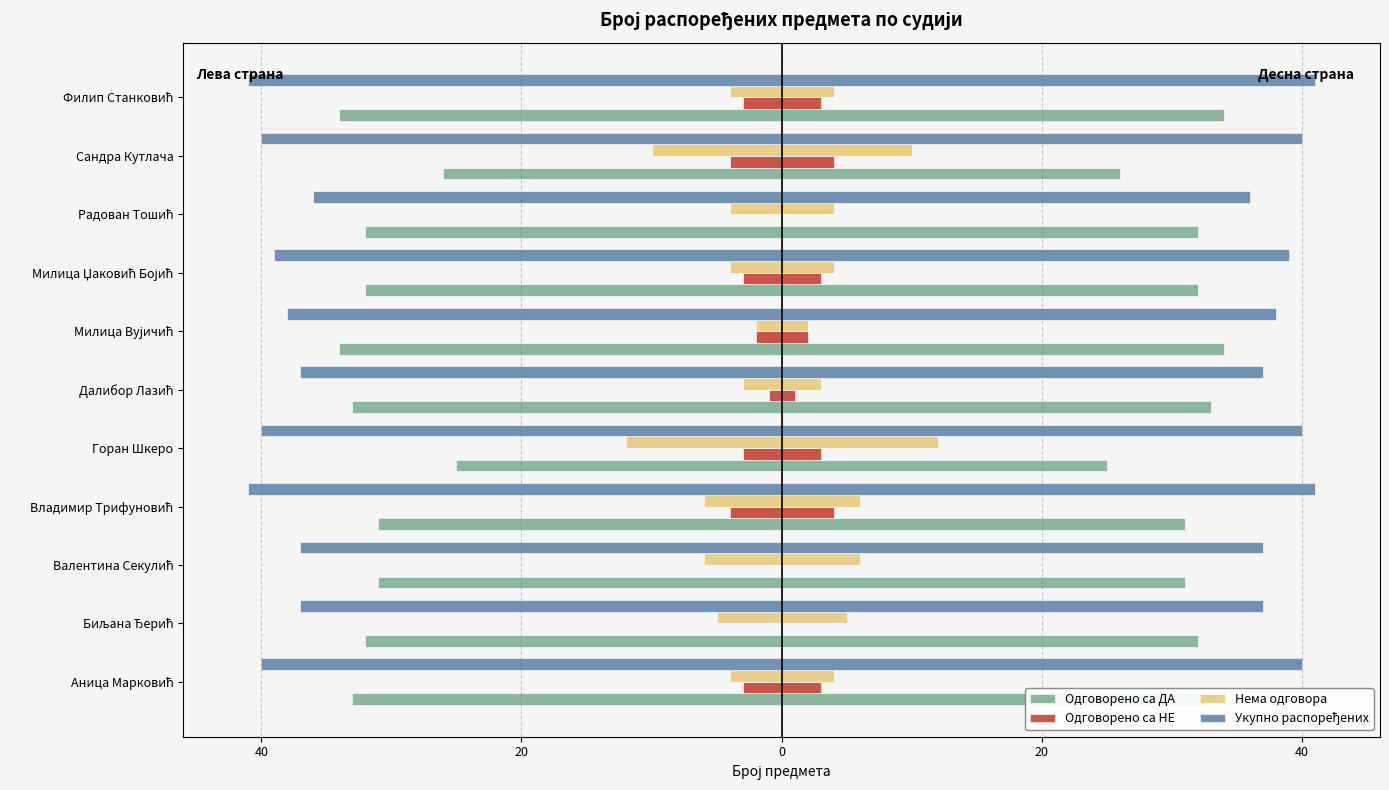

Is it true that Одговорено са НЕ equals -2 at Далибор Лазић?

False